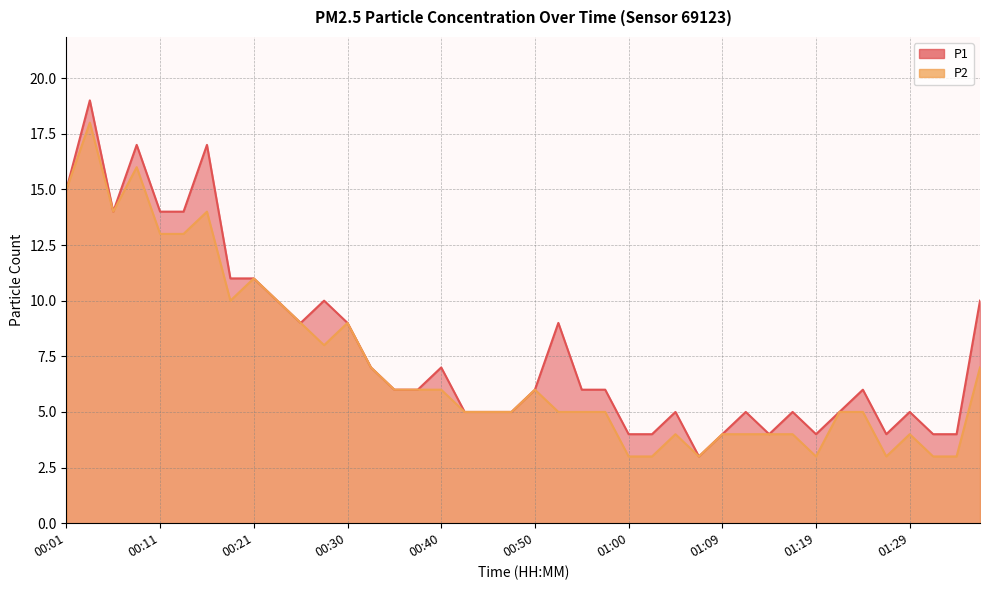

At which category is the sum across all series the highest?

00:04